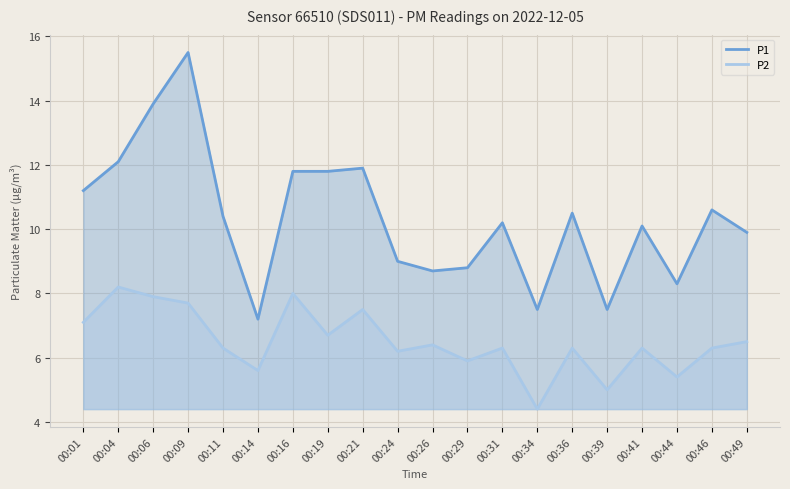

True or false: P1 has a value of 11.9 at 00:21.

True